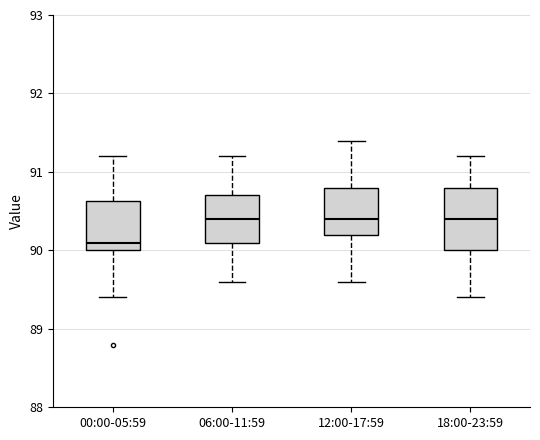

Reading left to right, transcribe this box plot: for each box, give where its median line is, the range the box spans, and where its two whiskers end, as read against the y-axis. The values are not printed on the chart, so give them approximately, as read against the axis.

00:00-05:59: median 90.1, box 90.0 to 90.6, whiskers 89.4 to 91.2
06:00-11:59: median 90.4, box 90.1 to 90.7, whiskers 89.6 to 91.2
12:00-17:59: median 90.4, box 90.2 to 90.8, whiskers 89.6 to 91.4
18:00-23:59: median 90.4, box 90.0 to 90.8, whiskers 89.4 to 91.2